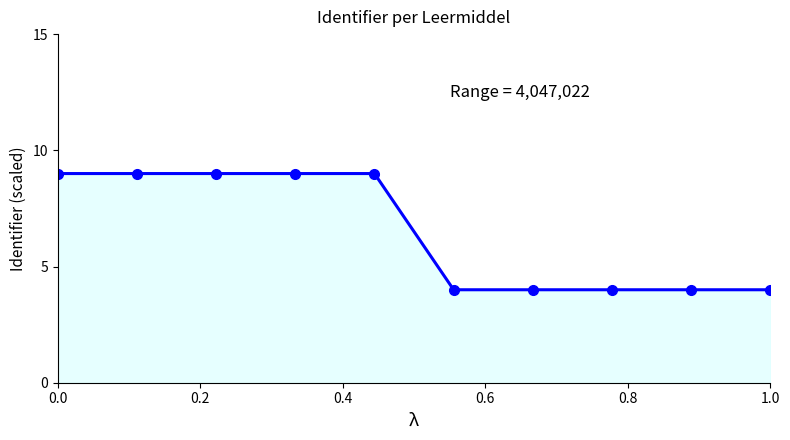

What is the value of the 2nd point from the left?

9.0